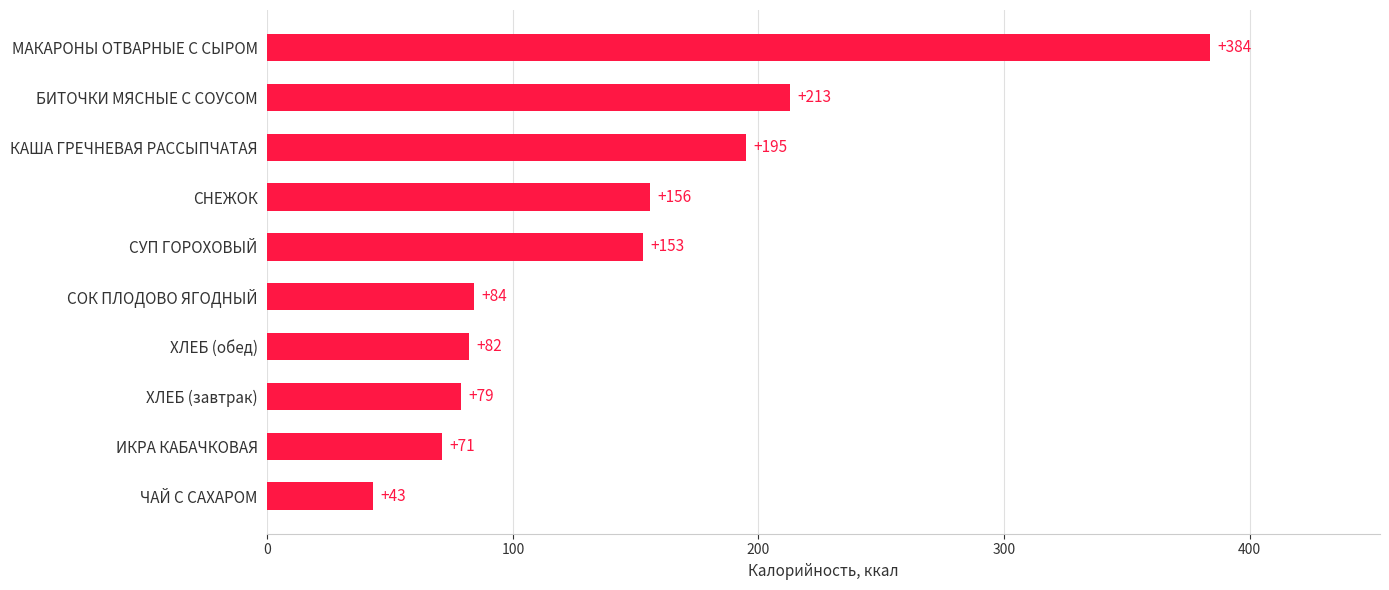

List the labels in order of value, largest first.

МАКАРОНЫ ОТВАРНЫЕ С СЫРОМ, БИТОЧКИ МЯСНЫЕ С СОУСОМ, КАША ГРЕЧНЕВАЯ РАССЫПЧАТАЯ, СНЕЖОК, СУП ГОРОХОВЫЙ, СОК ПЛОДОВО ЯГОДНЫЙ, ХЛЕБ (обед), ХЛЕБ (завтрак), ИКРА КАБАЧКОВАЯ, ЧАЙ С САХАРОМ